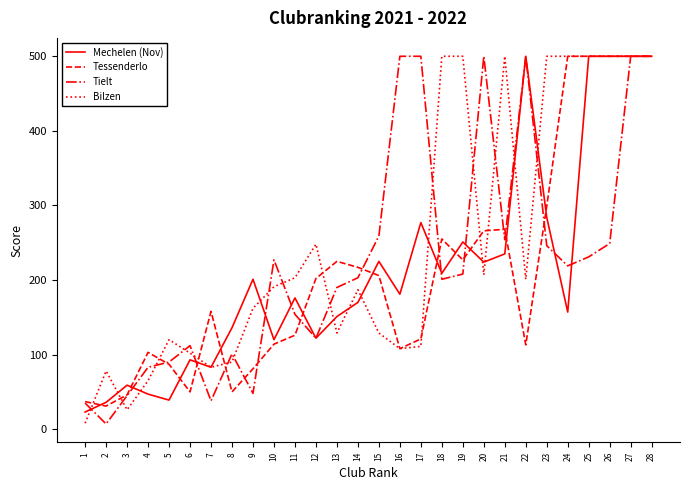

What is the difference between the maximum and minimum values in the Mechelen (Nov) series?

477